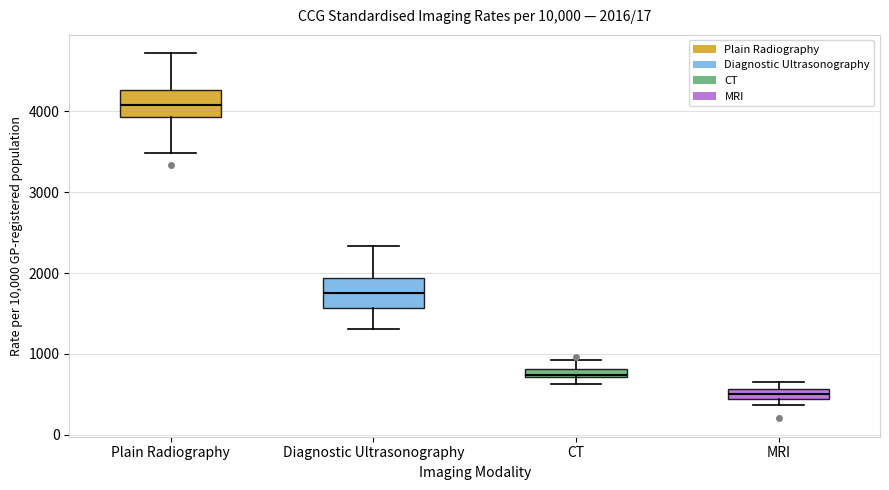

Which box's median line is the lowest?

MRI